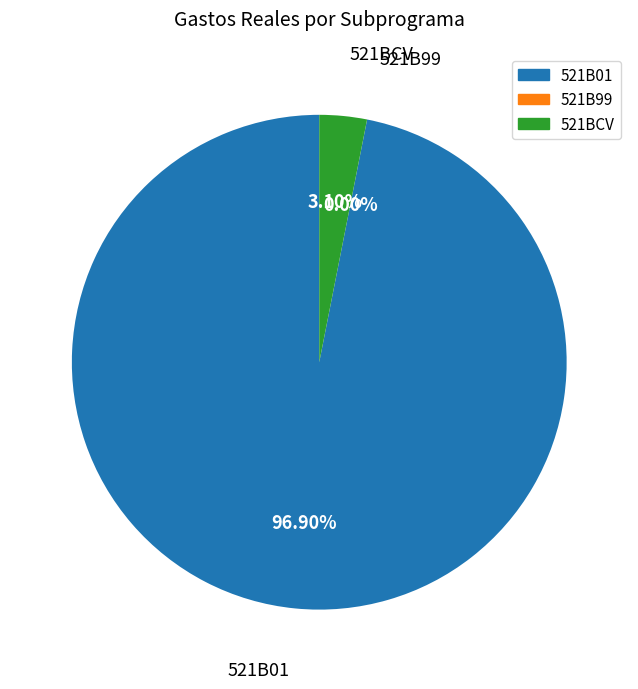

Between 521BCV and 521B01, which is larger?

521B01